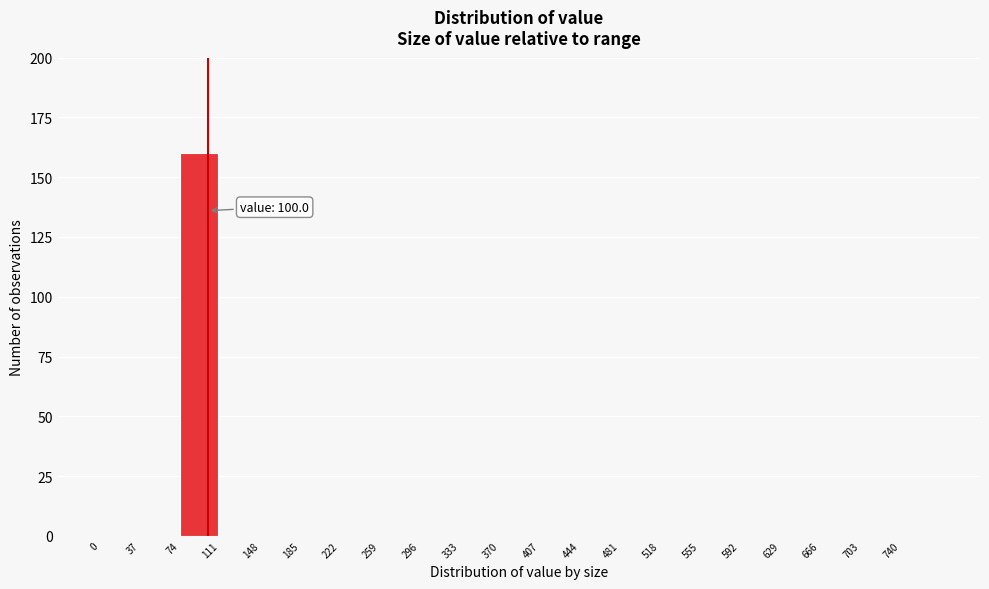

Over which range of the x-axis is the bar tallest?

74 to 111